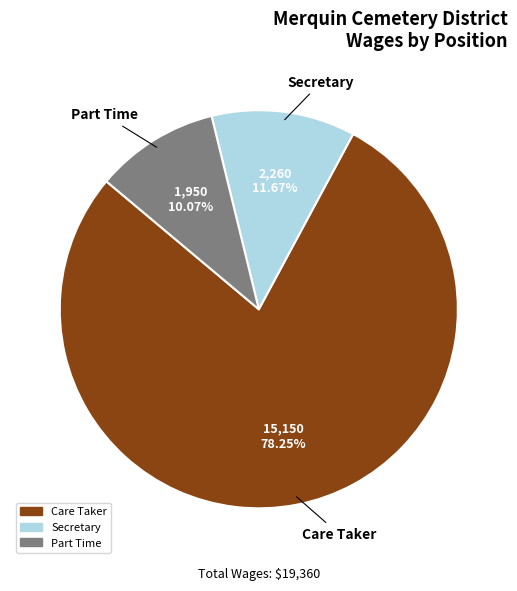

Is there any slice that represents more than half of the pie?

Yes